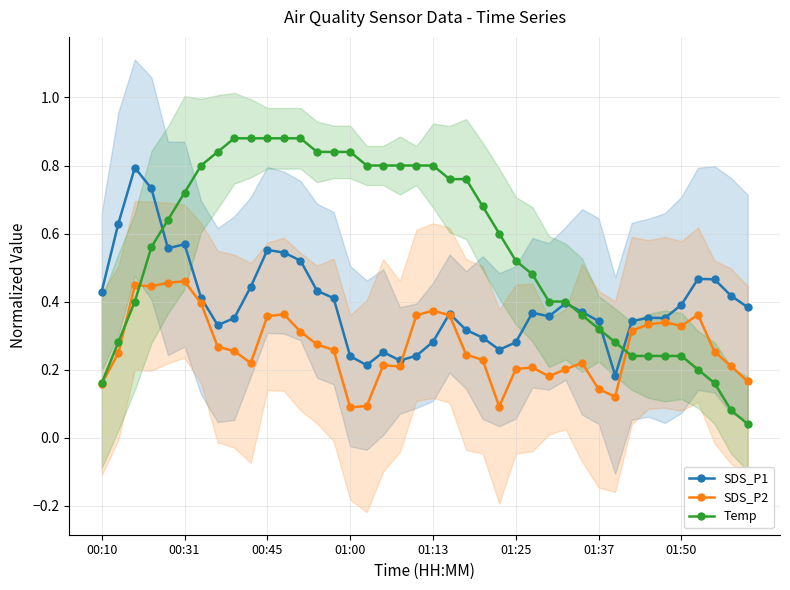

True or false: Temp has more than 0 points higher than both neighbors.

True